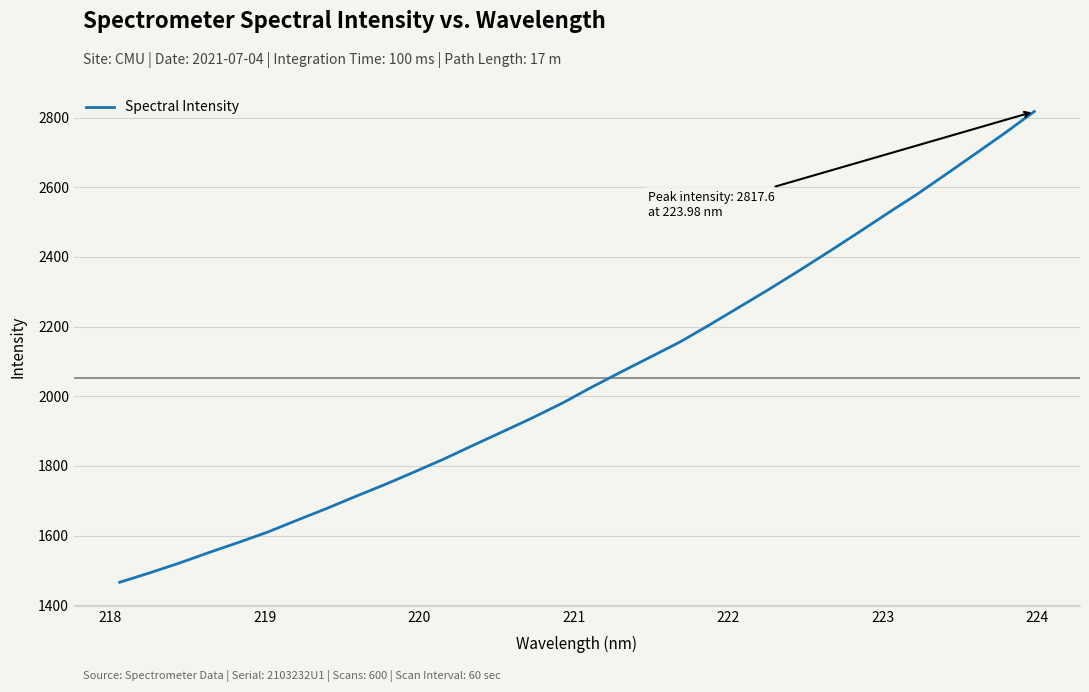

What is the greatest value displayed?

2817.6